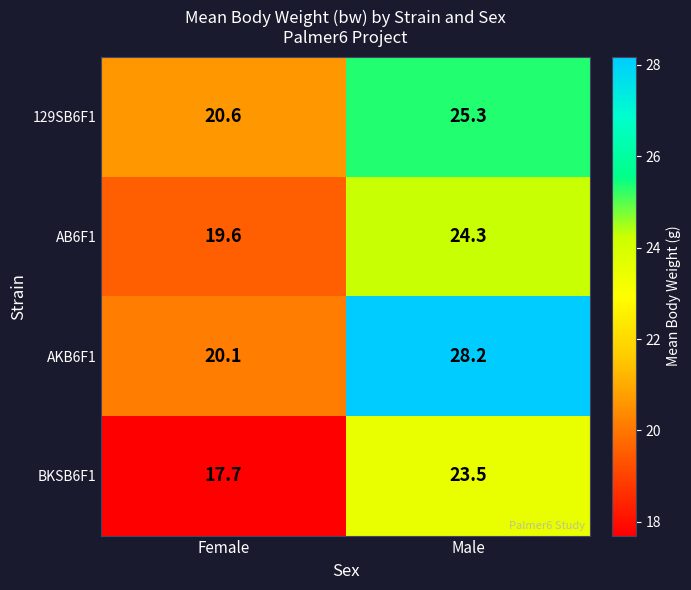

Where is AB6F1 nearest to the value 21?

Female